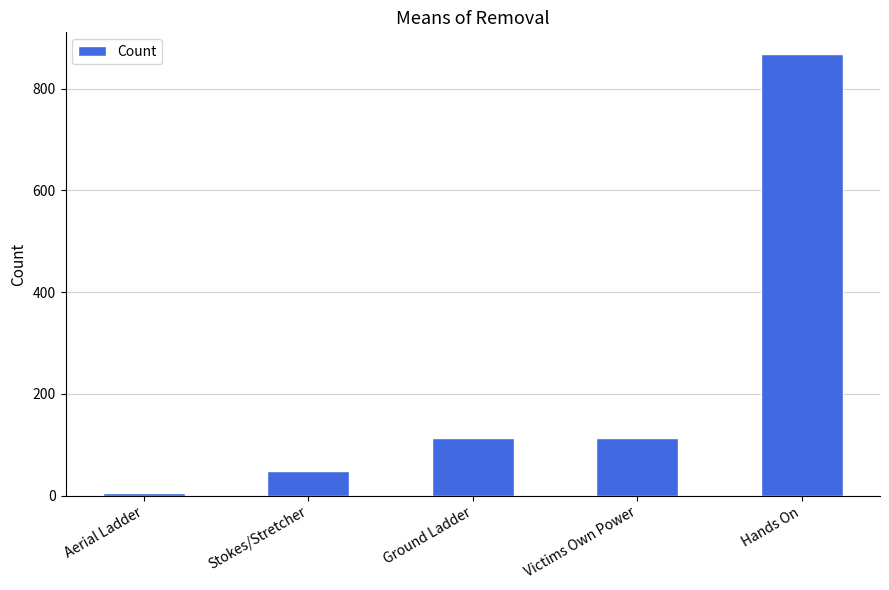

Count the number of categories in the chart.

5